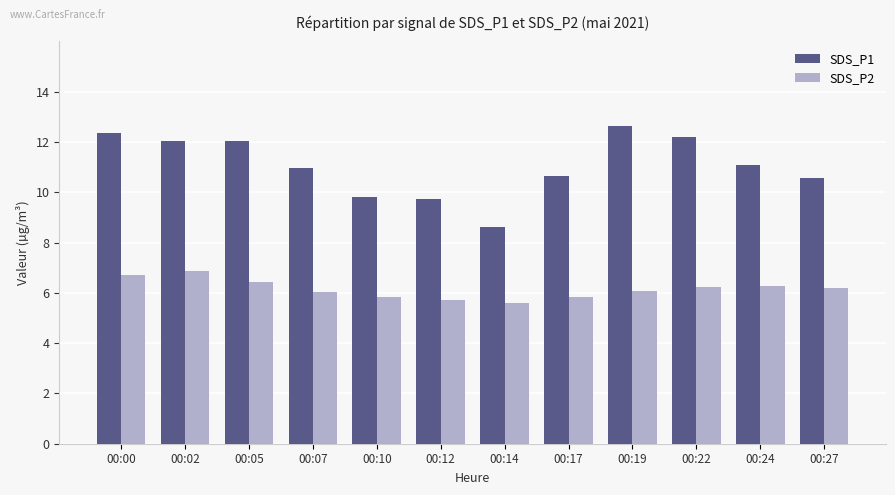

Which series has the largest total across all categories?

SDS_P1